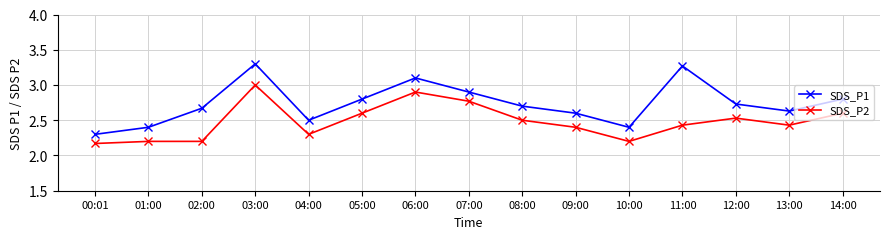

True or false: SDS_P2 has a value of 0.6 at 04:00.

False